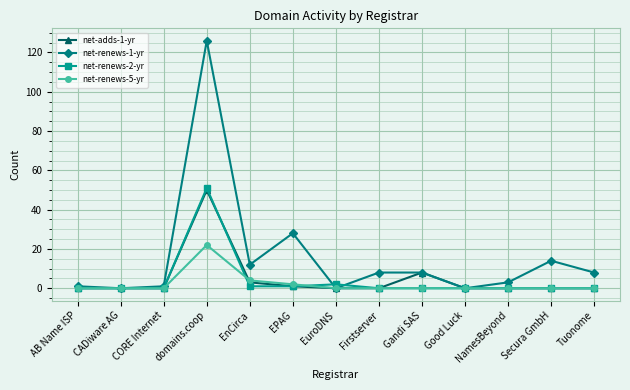

What are all the series names shown in the legend?

net-adds-1-yr, net-renews-1-yr, net-renews-2-yr, net-renews-5-yr